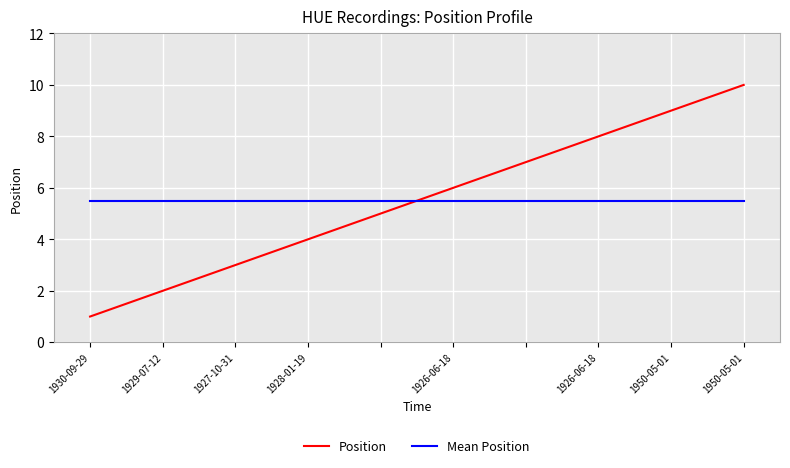

Which series ends up on top after the final intersection of Position and Mean Position?

Position